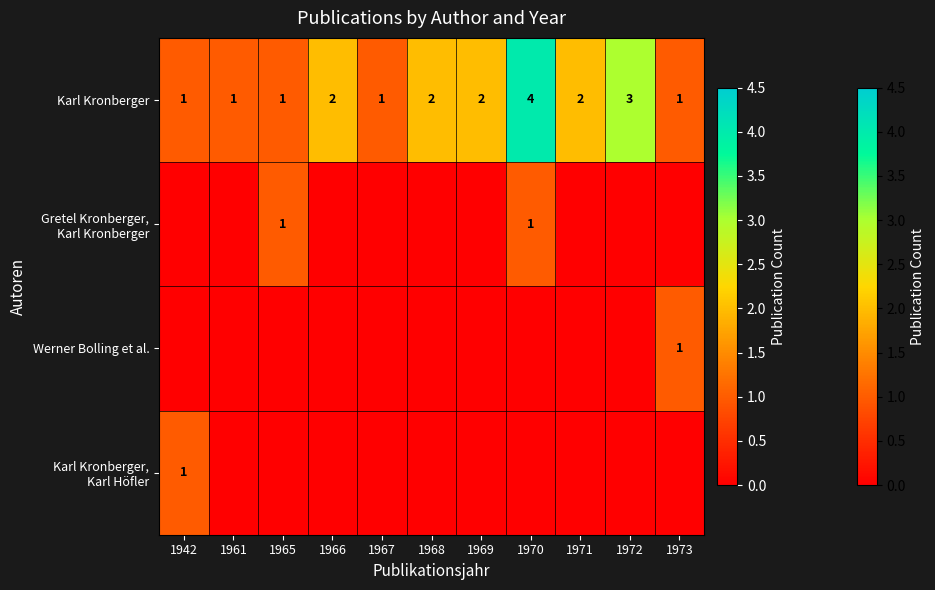

The value of Karl Kronberger at 1970 is 4. True or false?

True